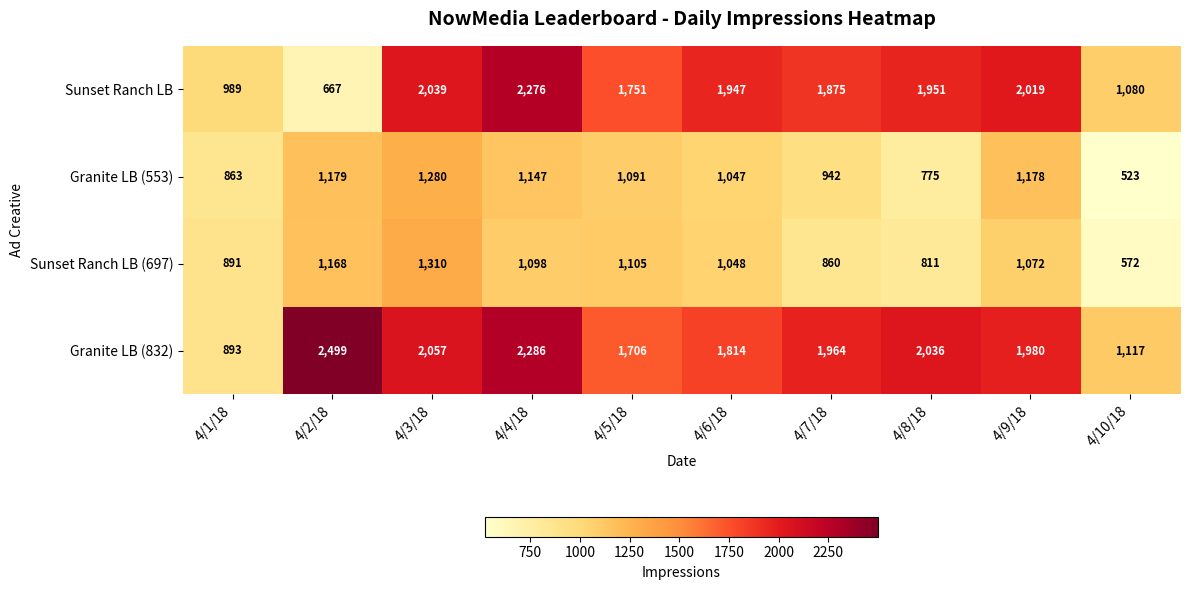

Where does the Sunset Ranch LB (697) series first go above 1072?

4/2/18